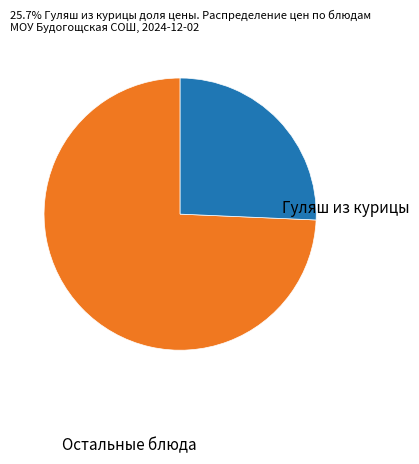

Is there a majority slice in this chart?

Yes